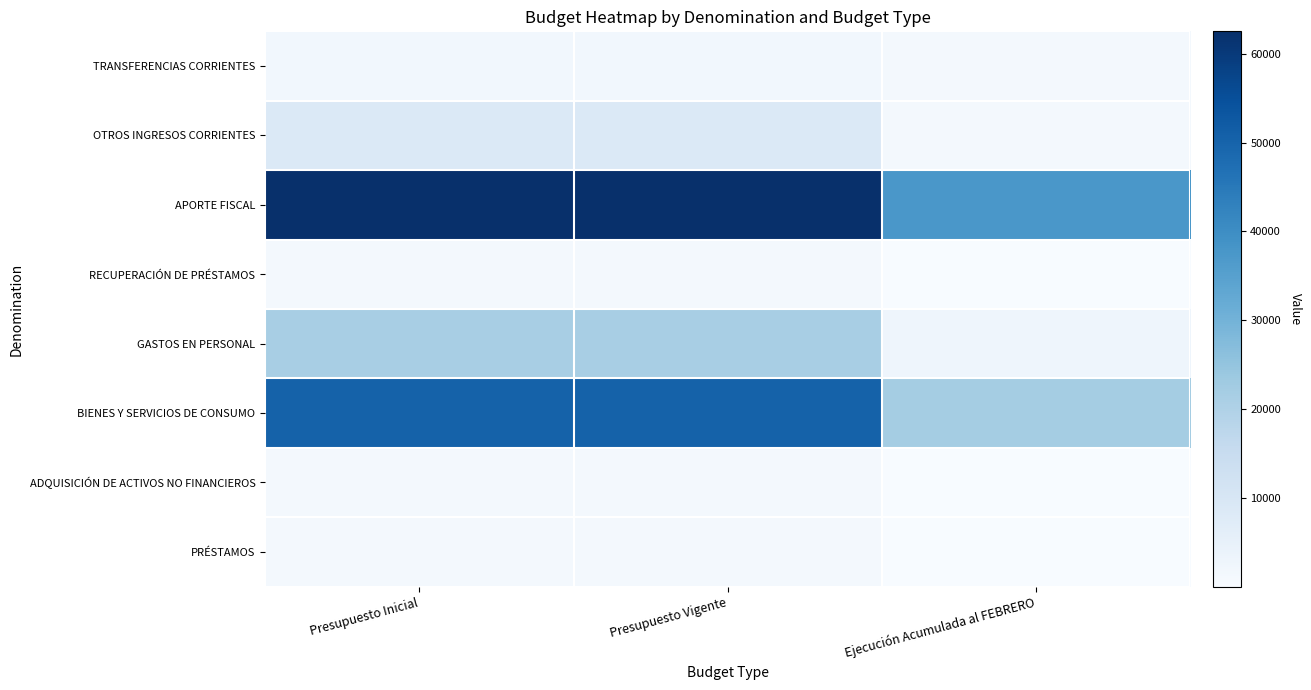

Which series has the largest total across all categories?

APORTE FISCAL